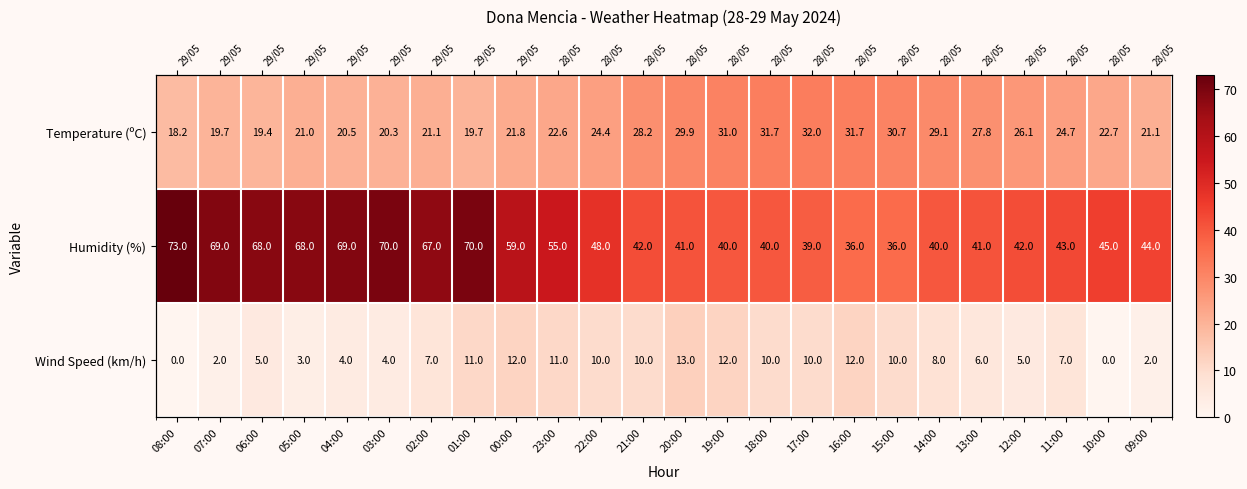

Between 19:00 and 01:00, which is larger?

19:00